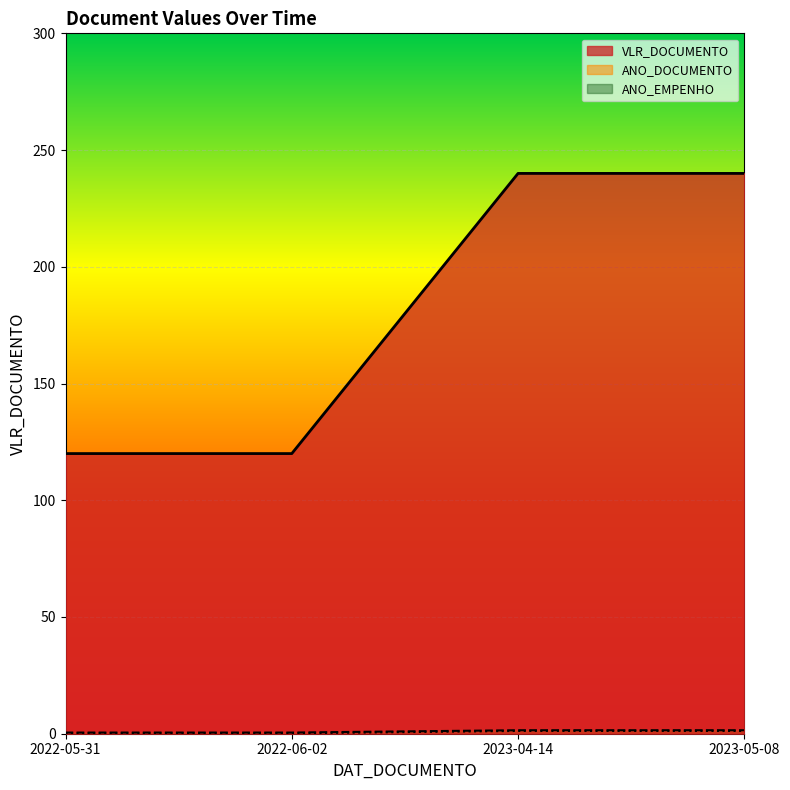

List the labels in order of value, largest first.

2023-04-14, 2023-05-08, 2022-05-31, 2022-06-02